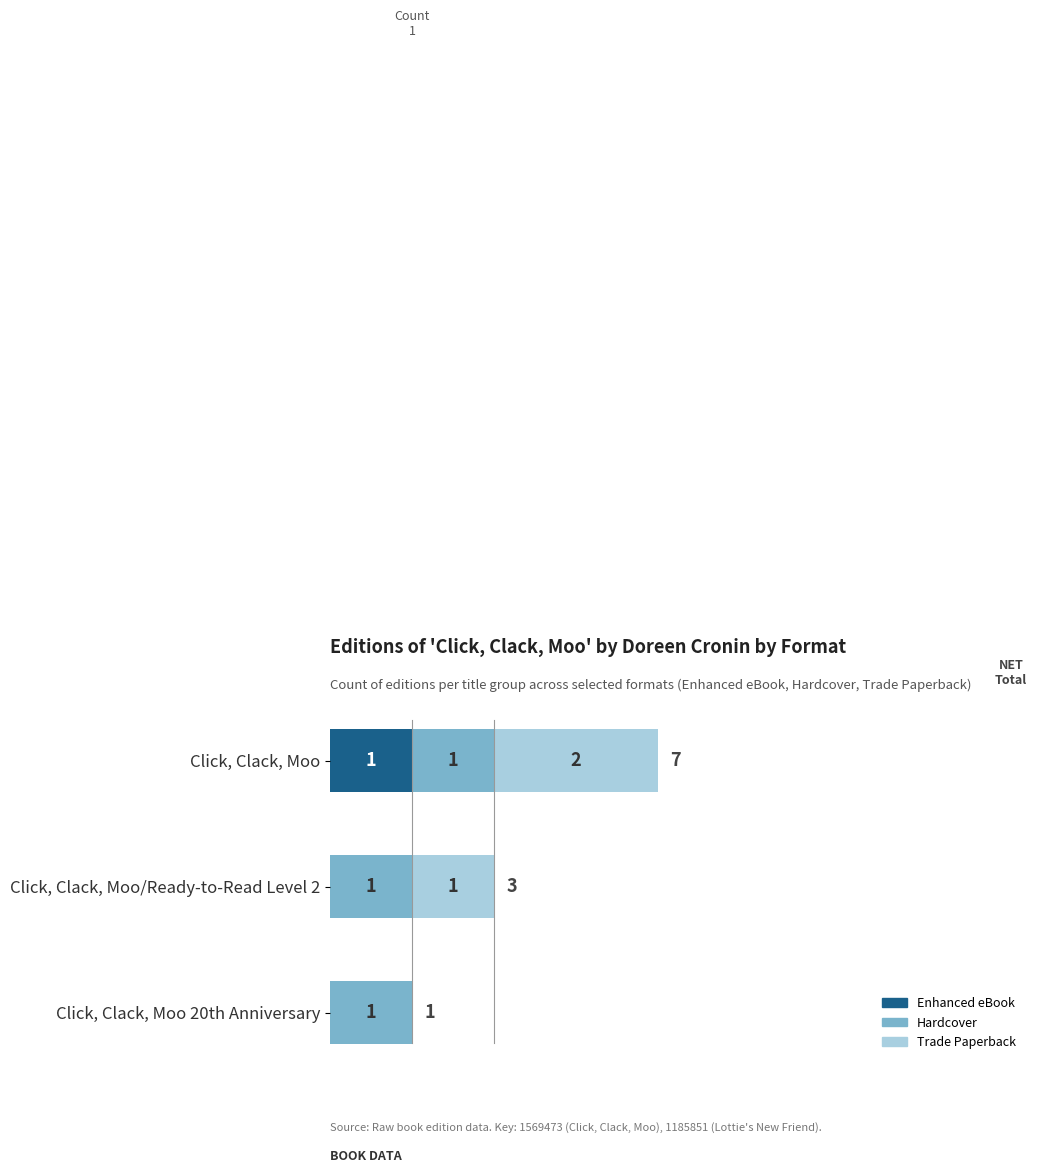

At which category is the sum across all series the highest?

Click, Clack, Moo